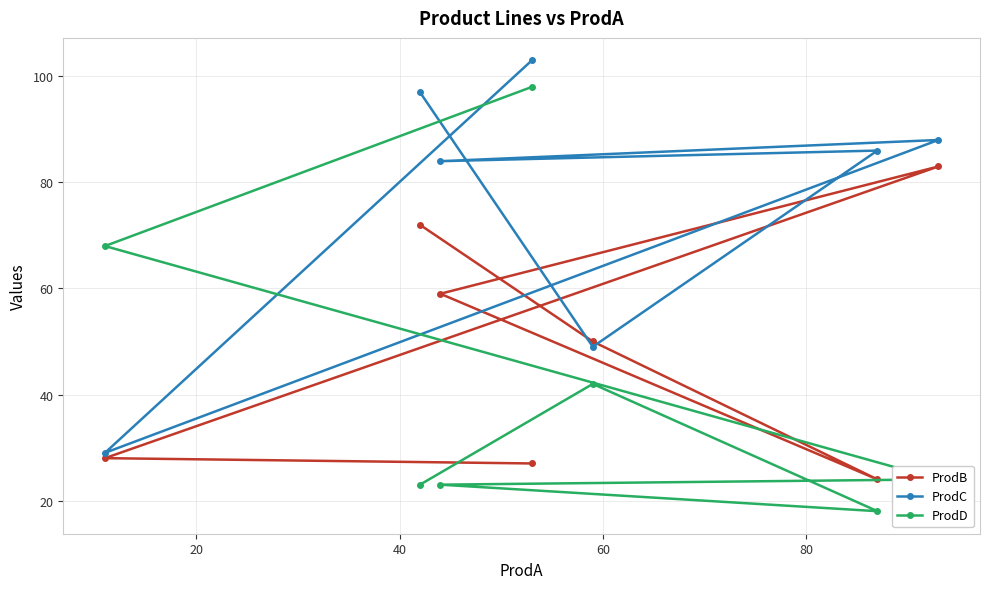

Count the number of data series in this chart.

3